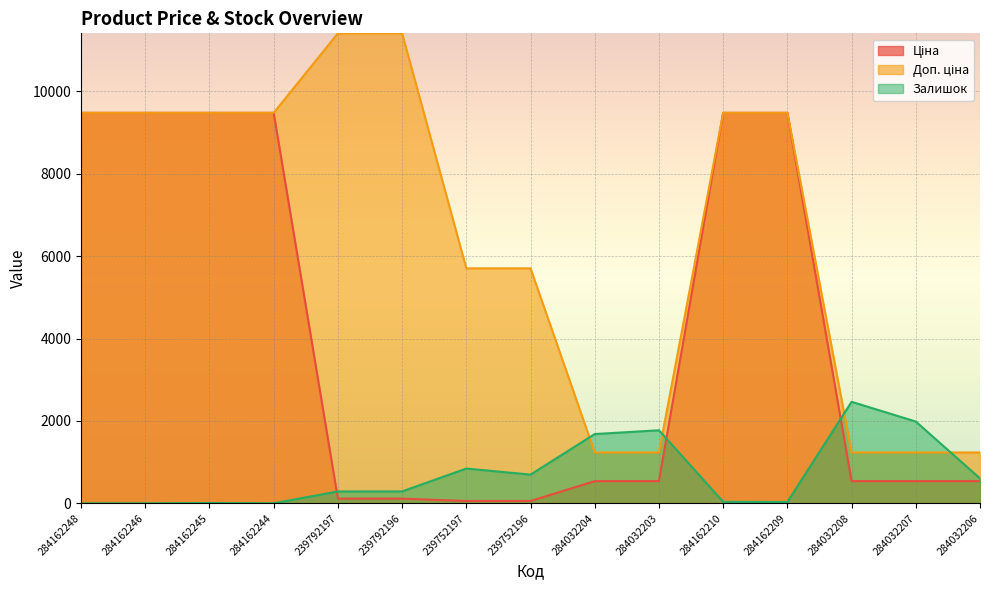

At which label does Залишок first exceed 290?

239752197